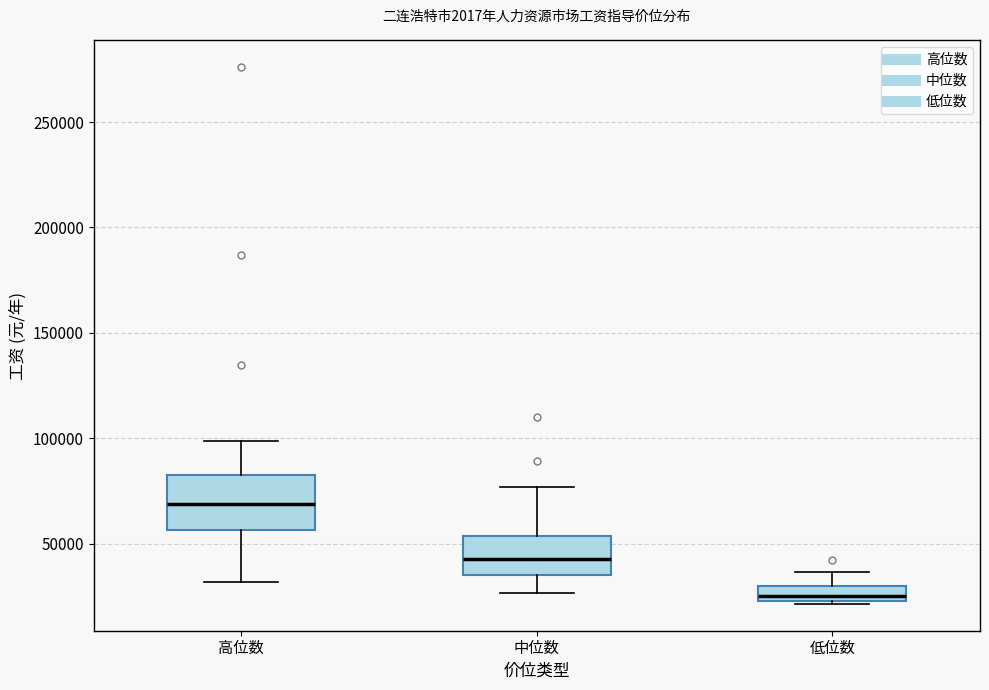

Which box's median line is the lowest?

低位数